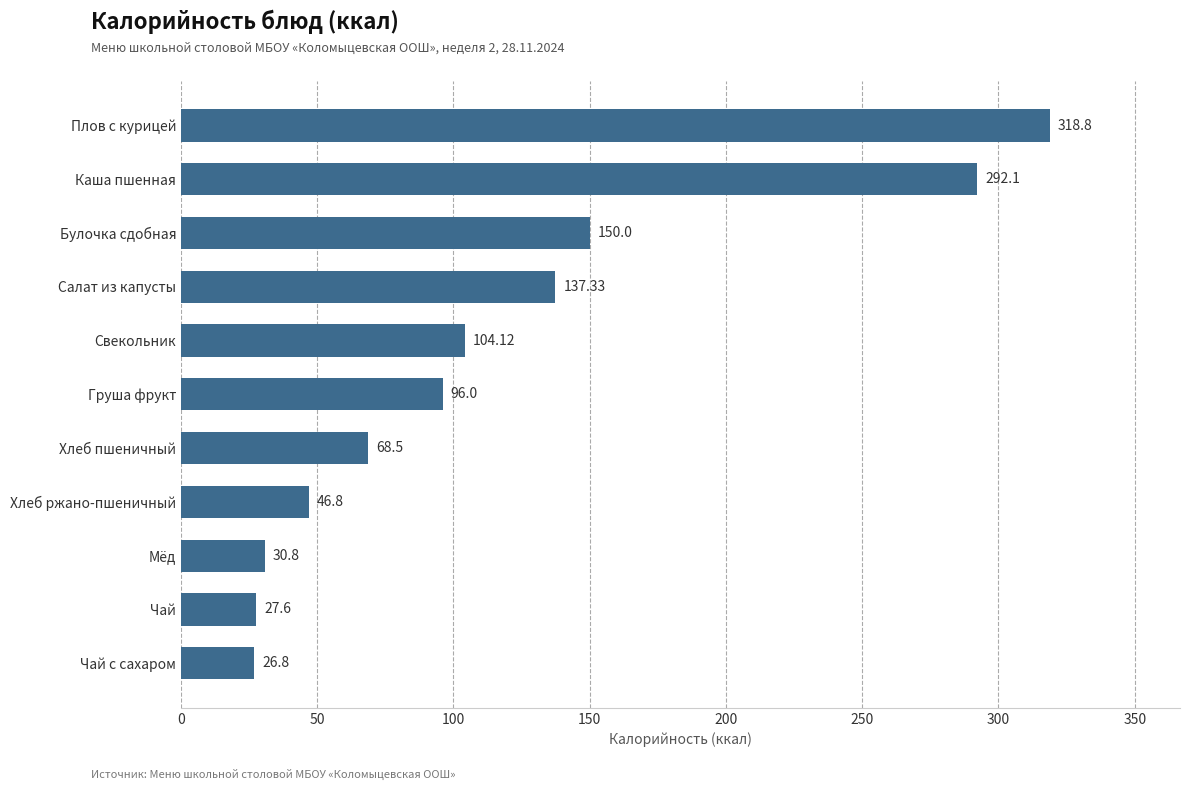

What is the minimum value shown in the chart?

26.8